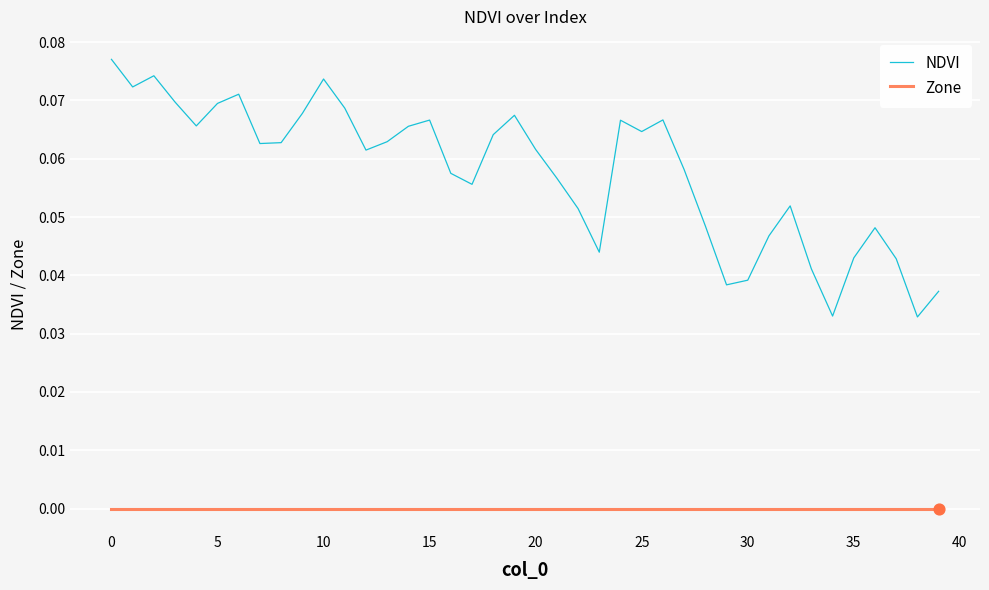

What are all the series names shown in the legend?

NDVI, Zone